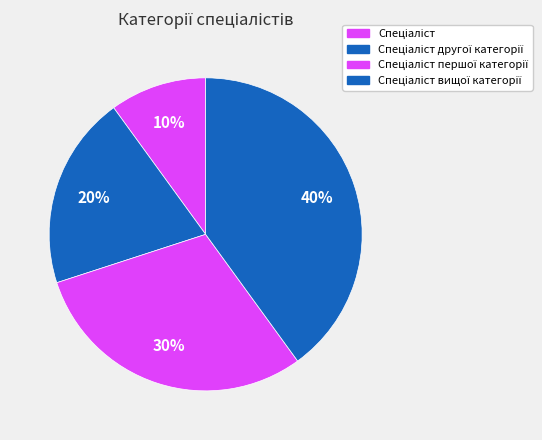

How many segments does this pie chart have?

4